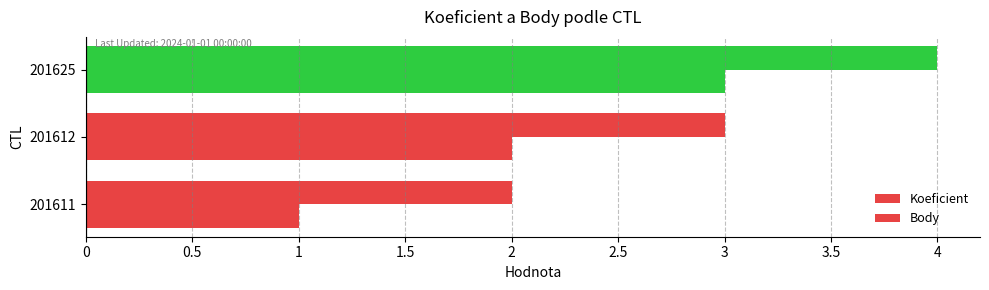

What is the value of the Body bar at the 3rd from the left?

3